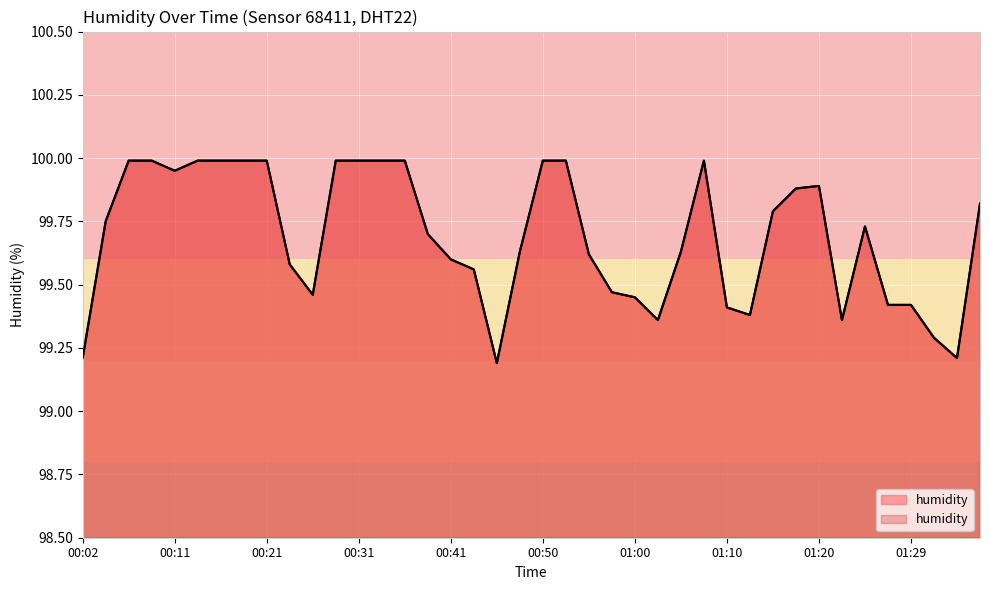

How many lines are shown in the chart?

1